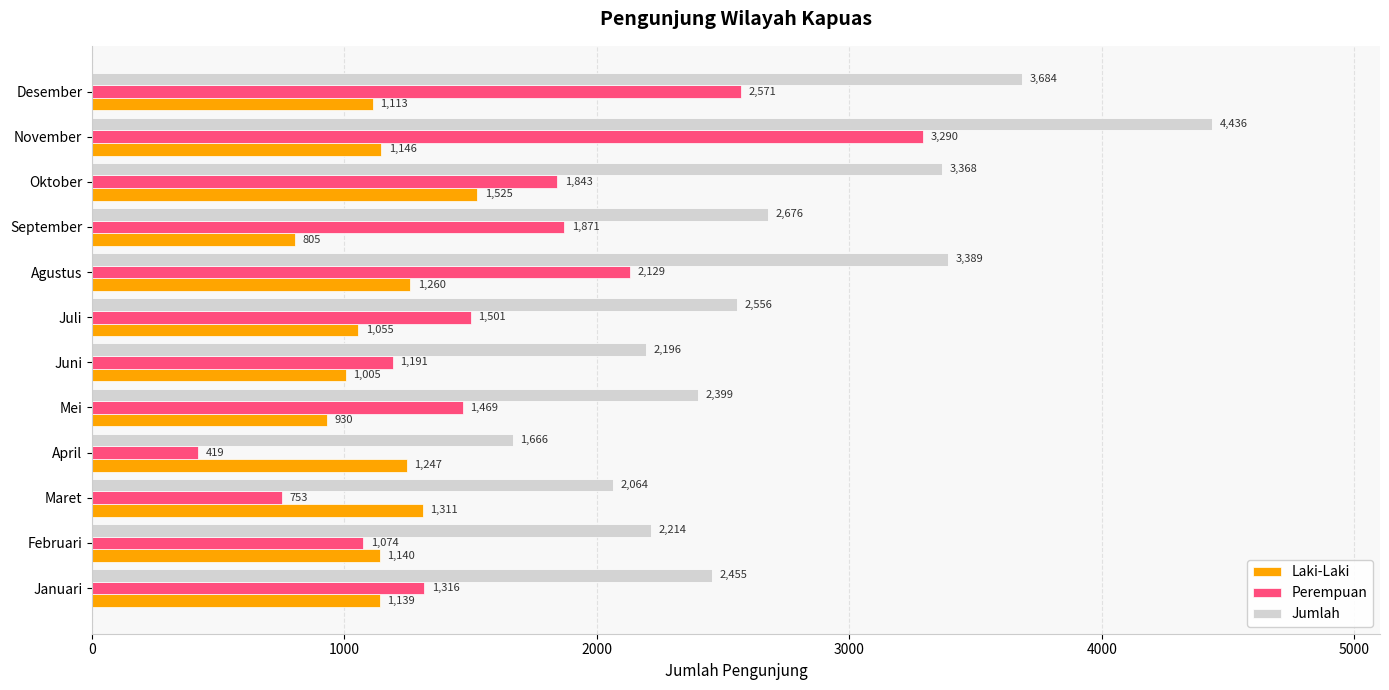

How many values in the Laki-Laki series are below 1140?

6